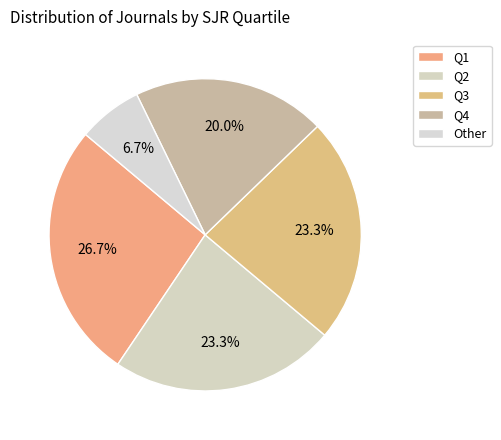

Is there a majority slice in this chart?

No